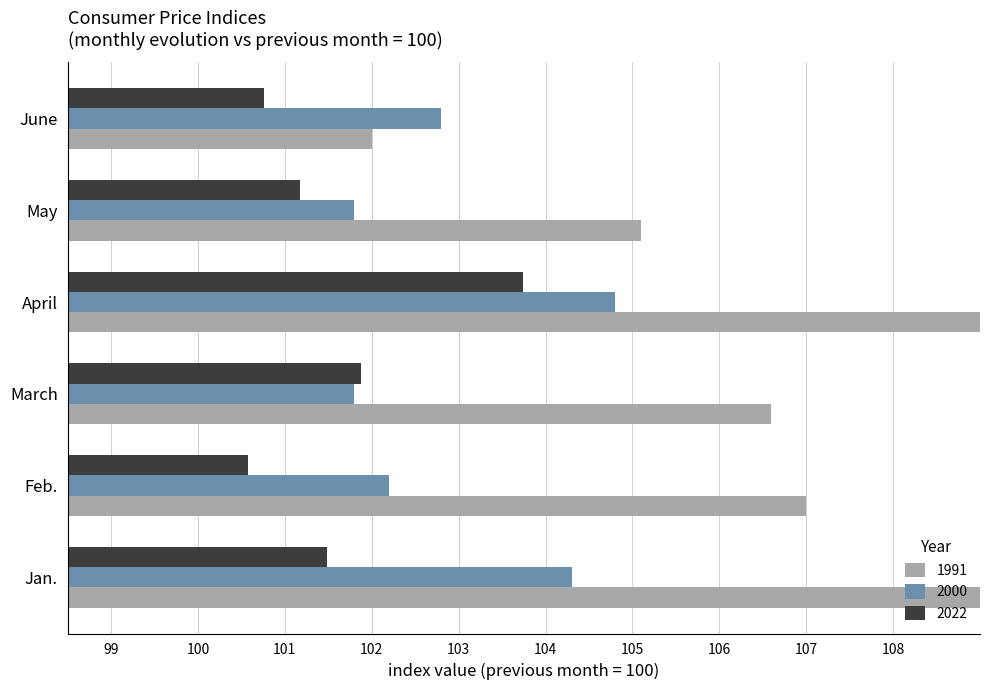

The value of 1991 at Feb. is 169.2. True or false?

False